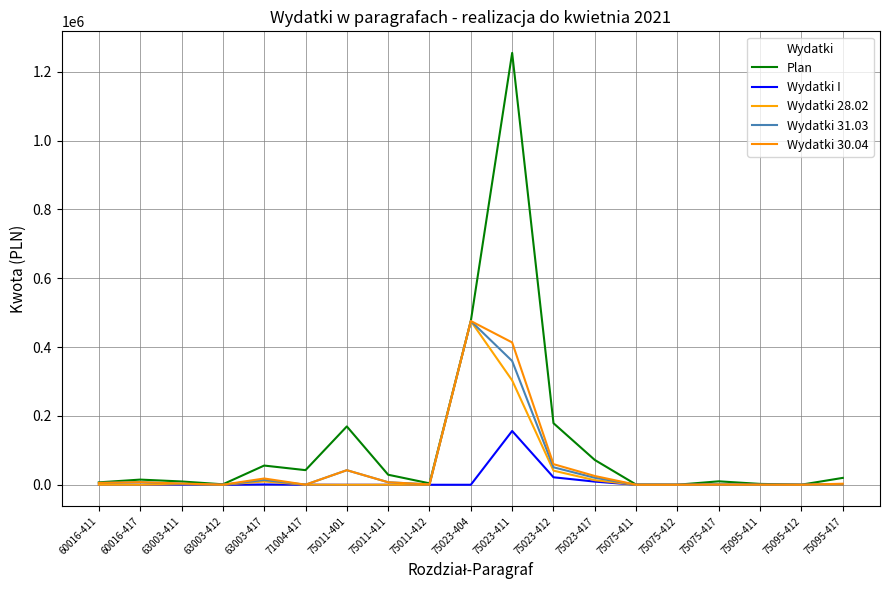

Reading right to left, extract all data points from this chart.

Plan: 75095-417=20000.0	75095-412=320.0	75095-411=2500.0	75075-417=10000.0	75075-412=200.0	75075-411=500.0	75023-417=72000.0	75023-412=178876.0	75023-411=1254875.0	75023-404=475791.6	75011-412=4153.1	75011-411=29139.4	75011-401=169513.5	71004-417=42500.0	63003-417=55800.0	63003-412=1335.0	63003-411=9593.0	60016-417=15000.0	60016-411=7000.0
Wydatki I: 75095-417=74.1	75095-412=0.0	75095-411=0.0	75075-417=444.0	75075-412=0.0	75075-411=38.1	75023-417=9122.0	75023-412=21735.2	75023-411=156315.5	75023-404=0.0	75011-412=0.0	75011-411=0.0	75011-401=0.0	71004-417=223.0	63003-417=879.9	63003-412=0.0	63003-411=618.8	60016-417=0.0	60016-411=0.0
Wydatki 28.02: 75095-417=74.1	75095-412=0.0	75095-411=0.0	75075-417=444.0	75075-412=0.0	75075-411=38.1	75023-417=13305.4	75023-412=41010.9	75023-411=303277.7	75023-404=475791.6	75011-412=0.0	75011-411=0.0	75011-401=0.0	71004-417=223.0	63003-417=9557.9	63003-412=75.2	63003-411=2110.6	60016-417=0.0	60016-411=0.0
Wydatki 31.03: 75095-417=1538.8	75095-412=0.0	75095-411=0.0	75075-417=444.0	75075-412=0.0	75075-411=127.9	75023-417=20355.4	75023-412=50773.7	75023-411=359663.0	75023-404=475791.6	75011-412=1037.0	75011-411=7275.8	75011-401=42325.7	71004-417=223.0	63003-417=13896.9	63003-412=75.2	63003-411=2856.5	60016-417=7575.4	60016-411=5328.9
Wydatki 30.04: 75095-417=3009.8	75095-412=0.0	75095-411=217.7	75075-417=444.0	75075-412=0.0	75075-411=0.0	75023-417=25490.4	75023-412=59878.8	75023-411=413524.4	75023-404=475791.6	75011-412=1037.0	75011-411=7275.8	75011-401=42325.7	71004-417=223.0	63003-417=18235.9	63003-412=75.2	63003-411=3602.4	60016-417=7575.4	60016-411=5328.9